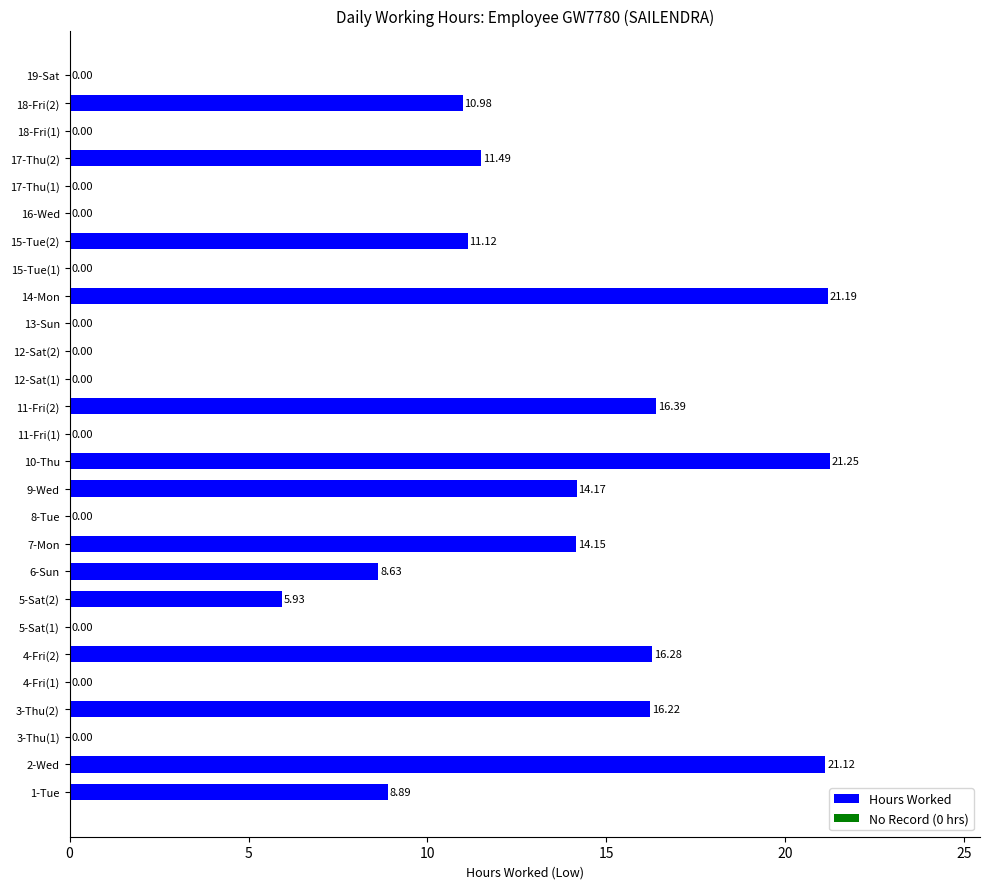

What is the spread (max minus min) of values at 10-Thu?

21.2